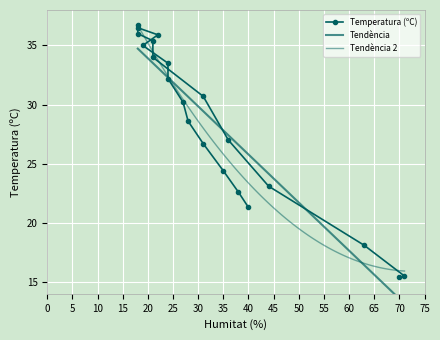

What is the average value?

28.5